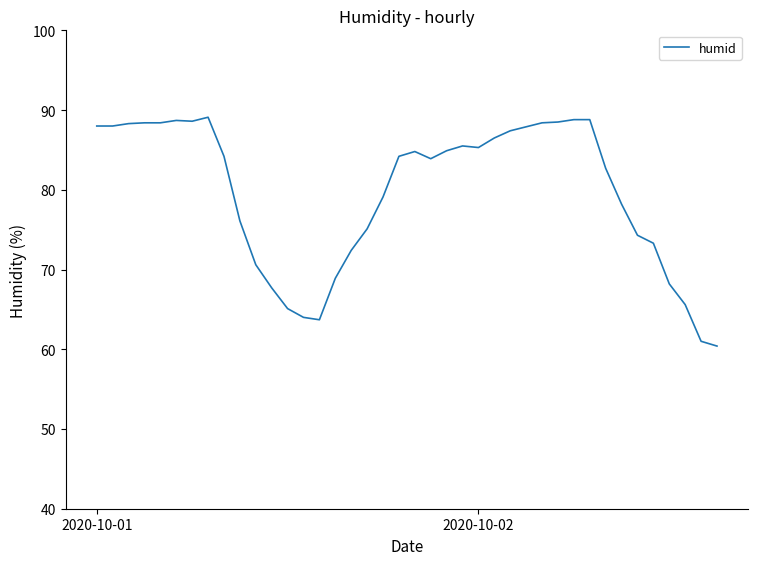

What is the maximum value shown in the chart?

89.1